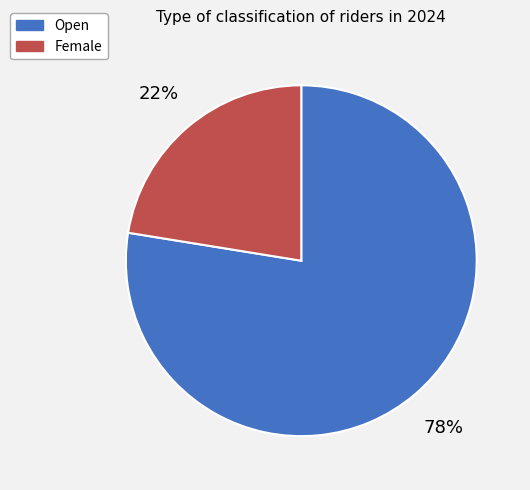

How many segments does this pie chart have?

2